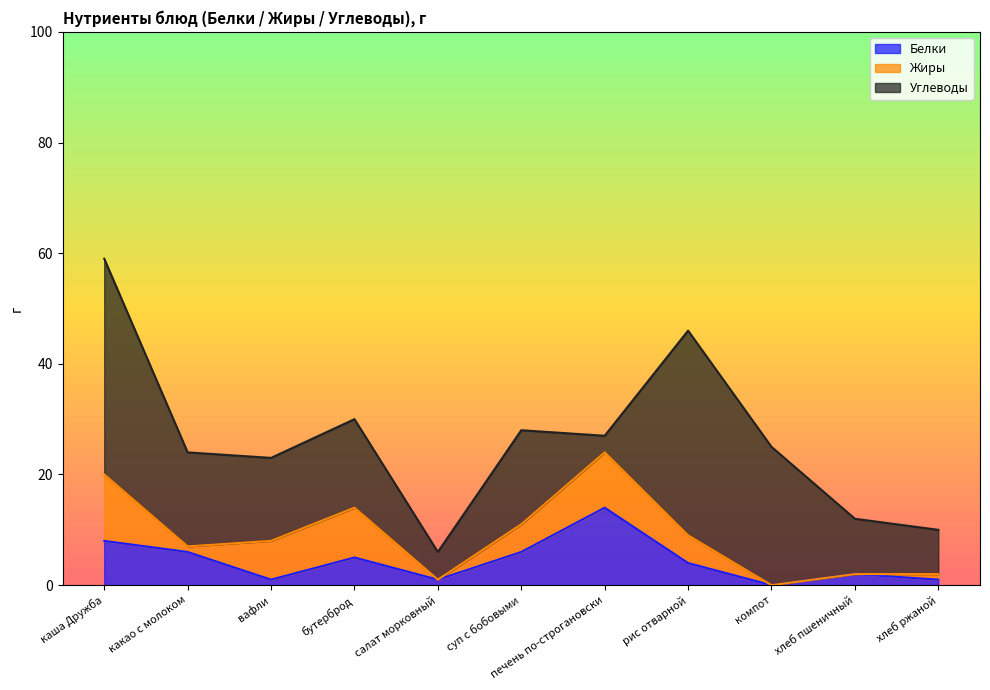

Count the number of categories in the chart.

11